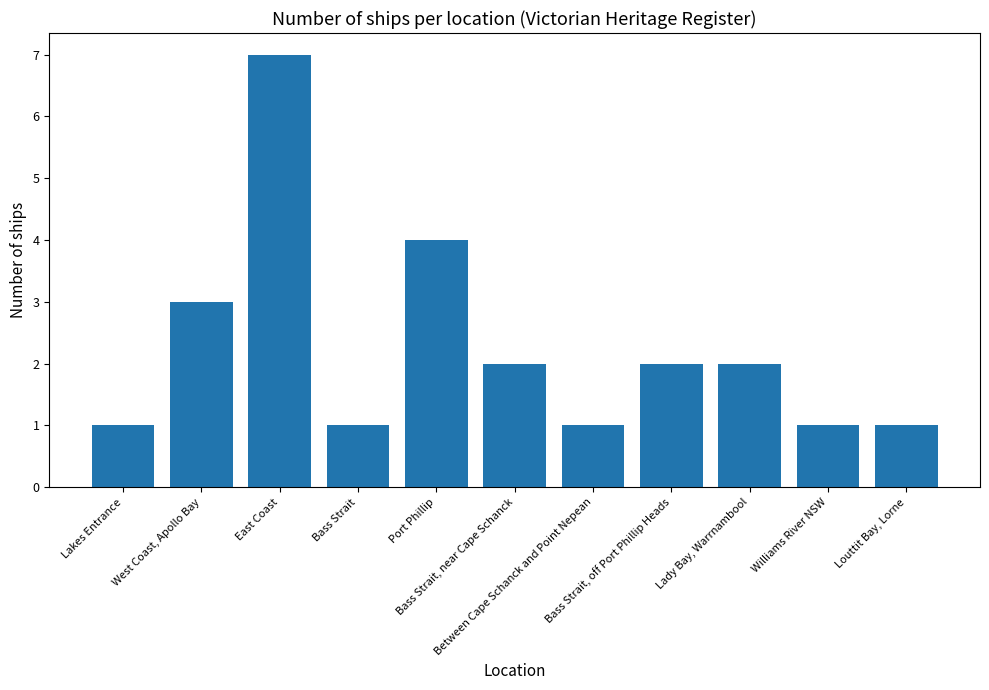

What position from the left is Lady Bay, Warrnambool?

9